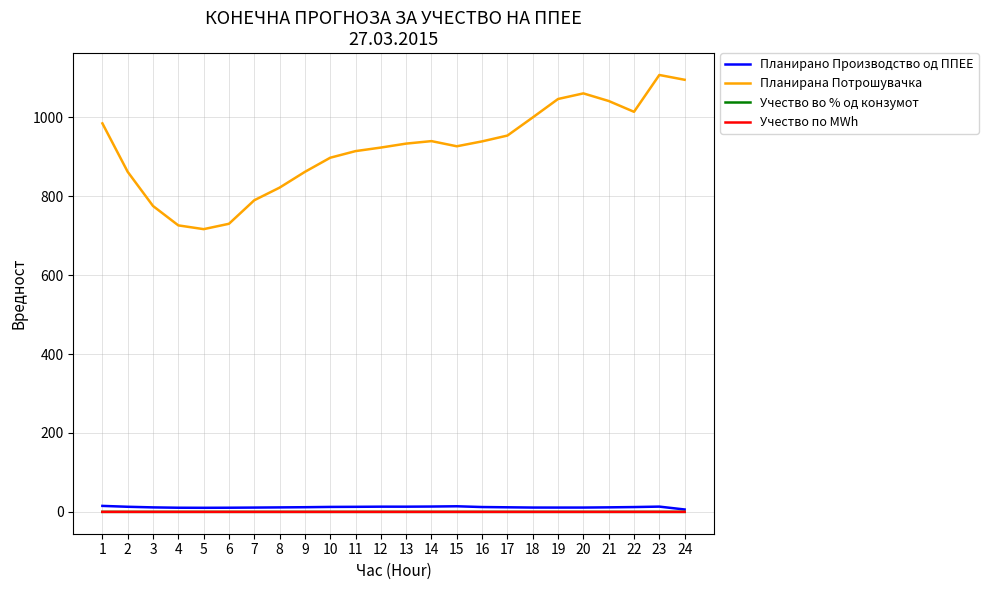

Where does the Планирано Производство од ППЕЕ series first go above 11?

1